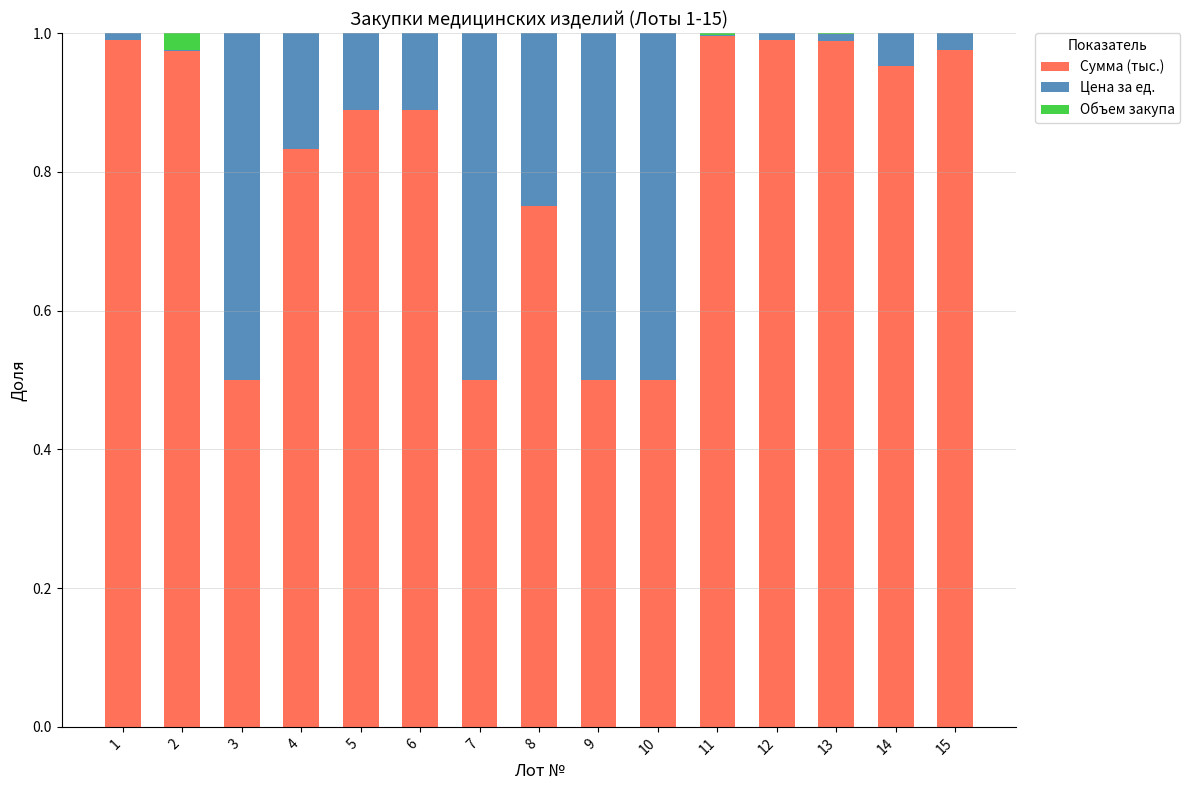

Count the number of categories in the chart.

15